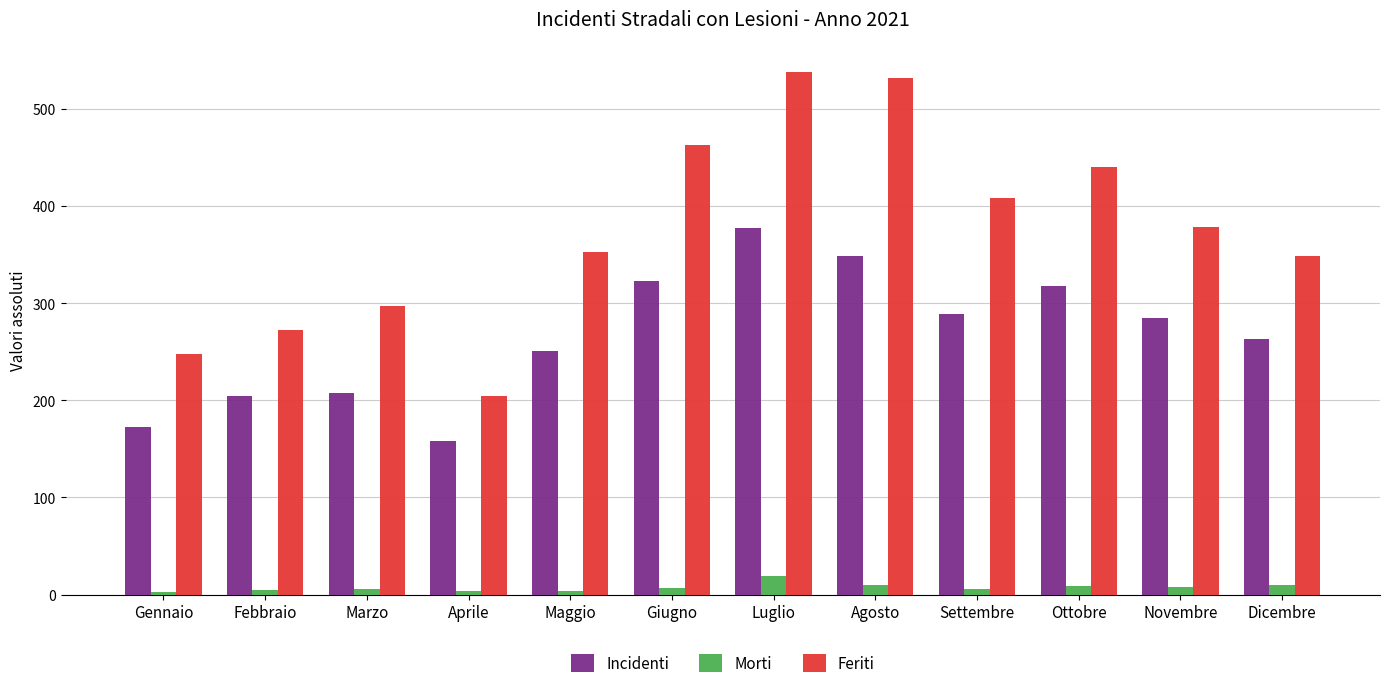

What is the label of the 12th bar from the left?

Dicembre